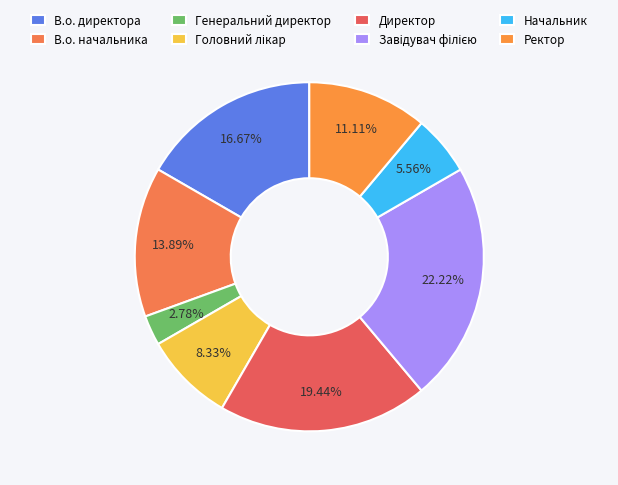

The Директор slice represents 33% of the pie. True or false?

False